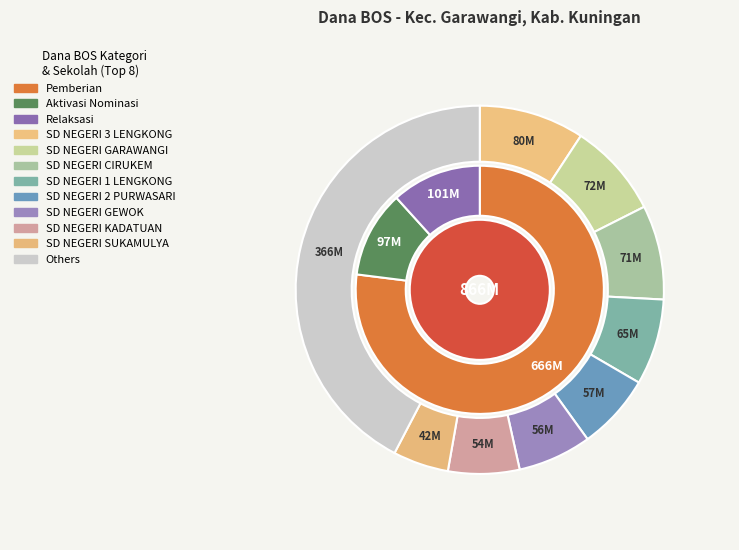

To the nearest percent, what is the combined percentage of SD NEGERI MANCAGAR and SD NEGERI MEKARMULYA?

6%